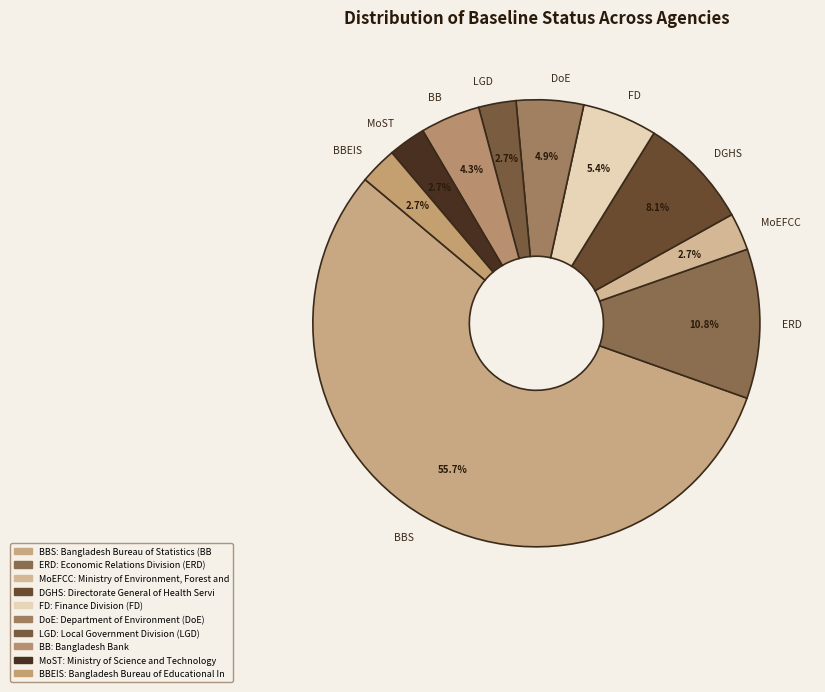

What is the total percentage of MoEFCC and DoE?

7.6%